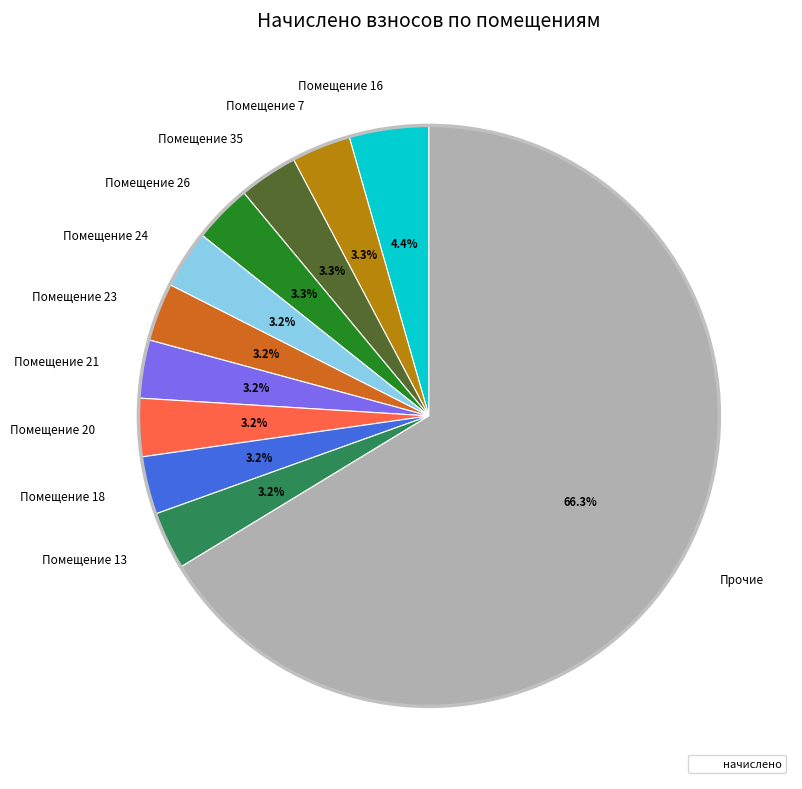

Is there any slice that represents more than half of the pie?

Yes